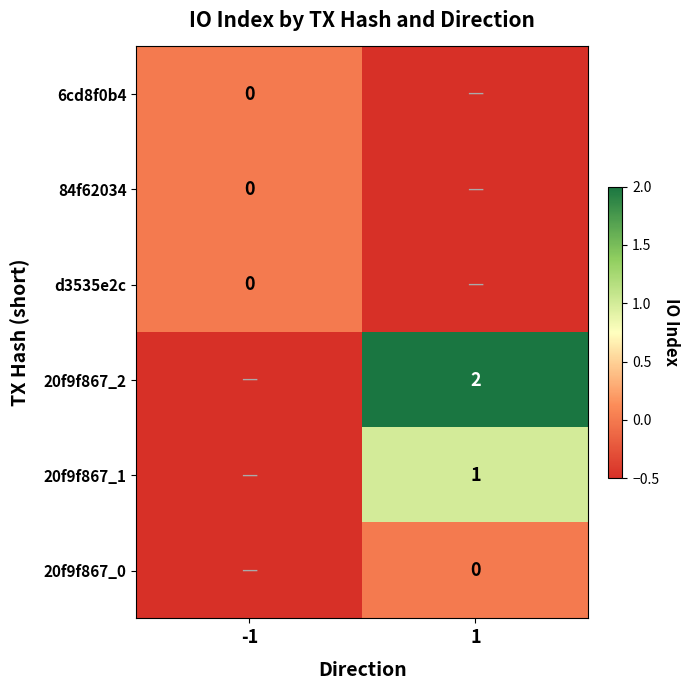

At how many categories does at least one series exceed 0?

1